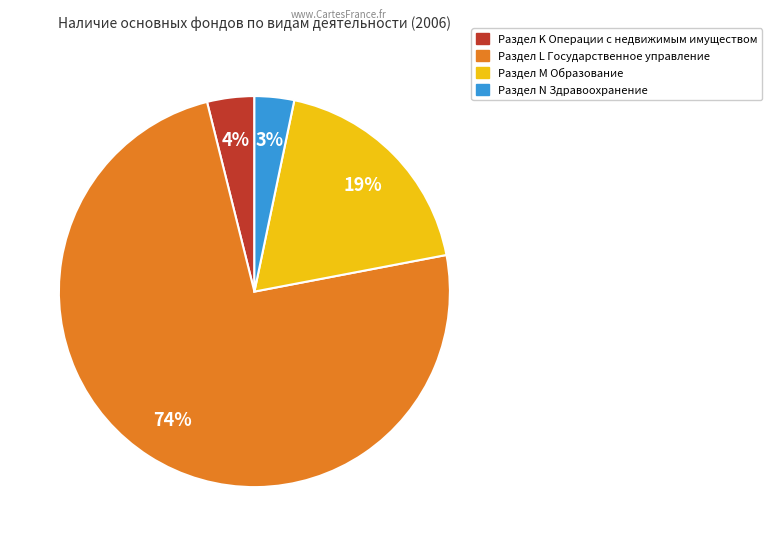

Rank the categories by value from lowest to highest.

Раздел N Здравоохранение, Раздел K Операции с недвижимым имуществом, Раздел M Образование, Раздел L Государственное управление